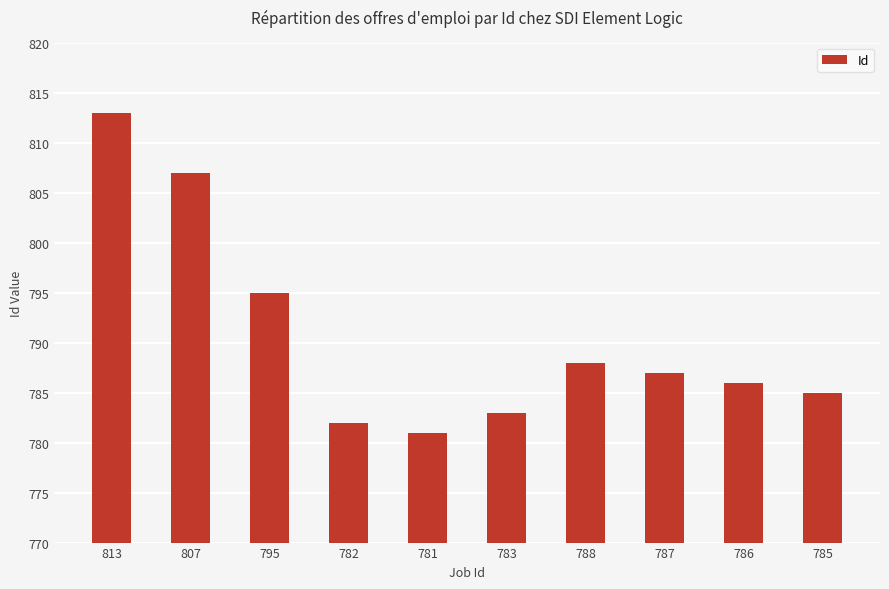

What is the value of the 6th bar from the left?

783